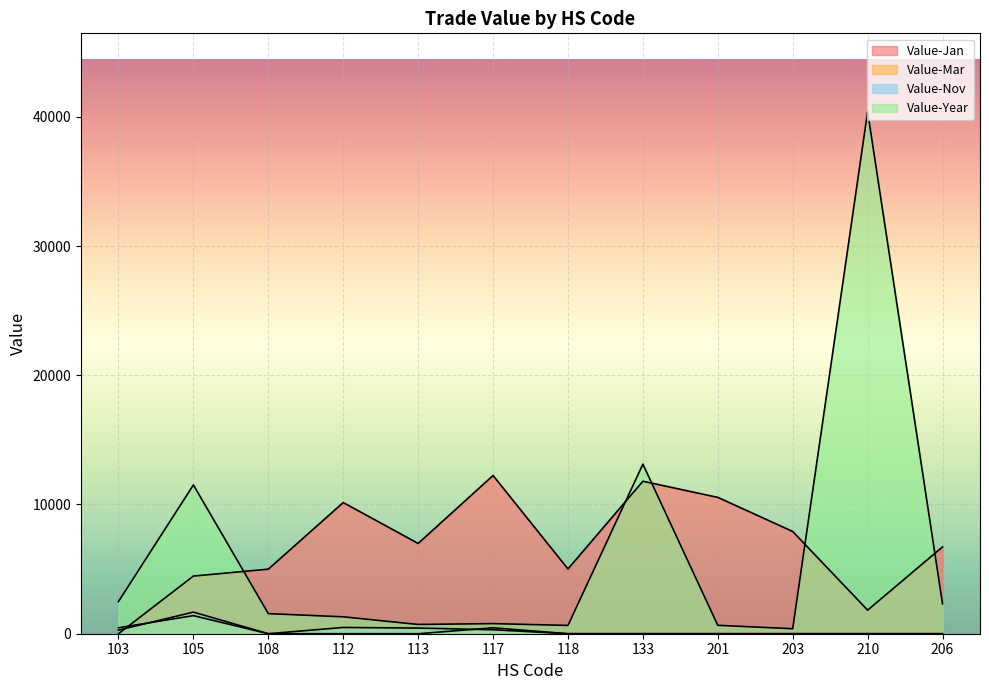

What is the approximate value of Value-Mar at 117, to the nearest 50?

450